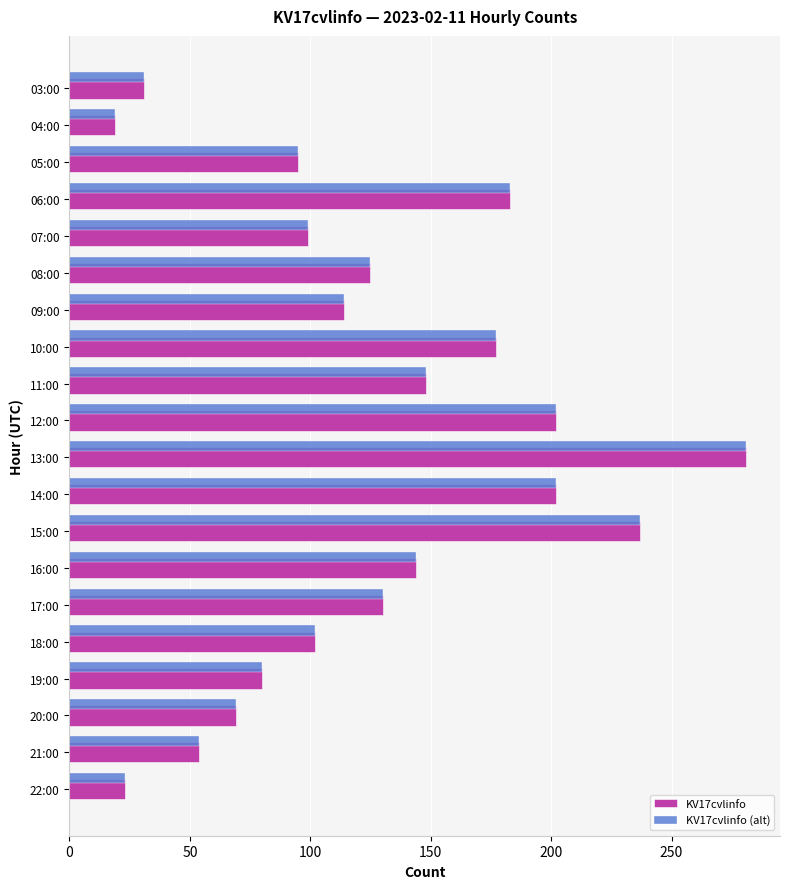

Is the value of KV17cvlinfo (alt) at 14:00 greater than the value of KV17cvlinfo at 18:00?

Yes